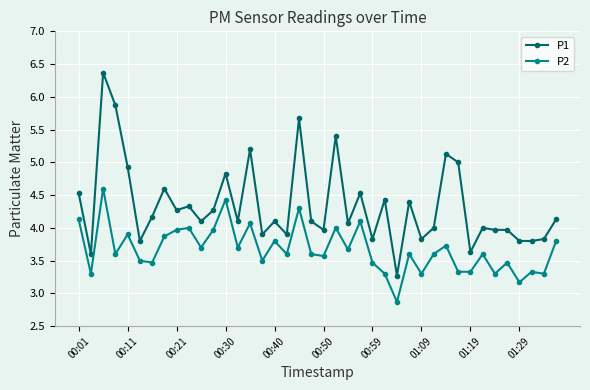

At how many categories does at least one series exceed 3?

40